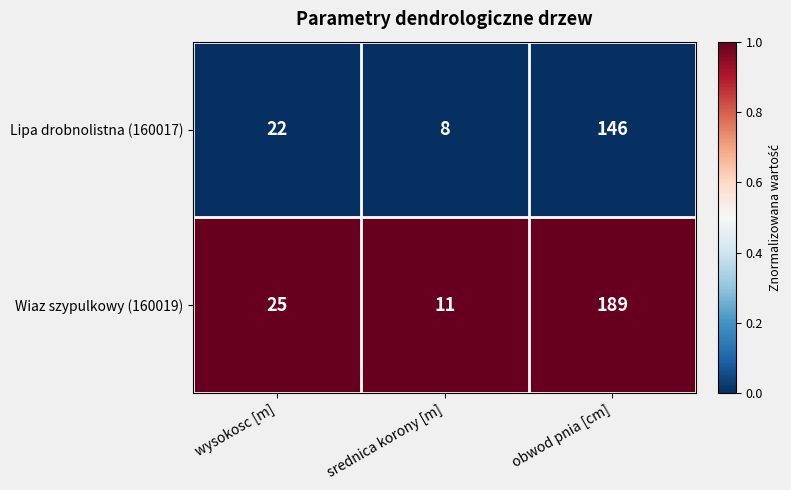

At which category is the sum across all series the highest?

obwod pnia [cm]